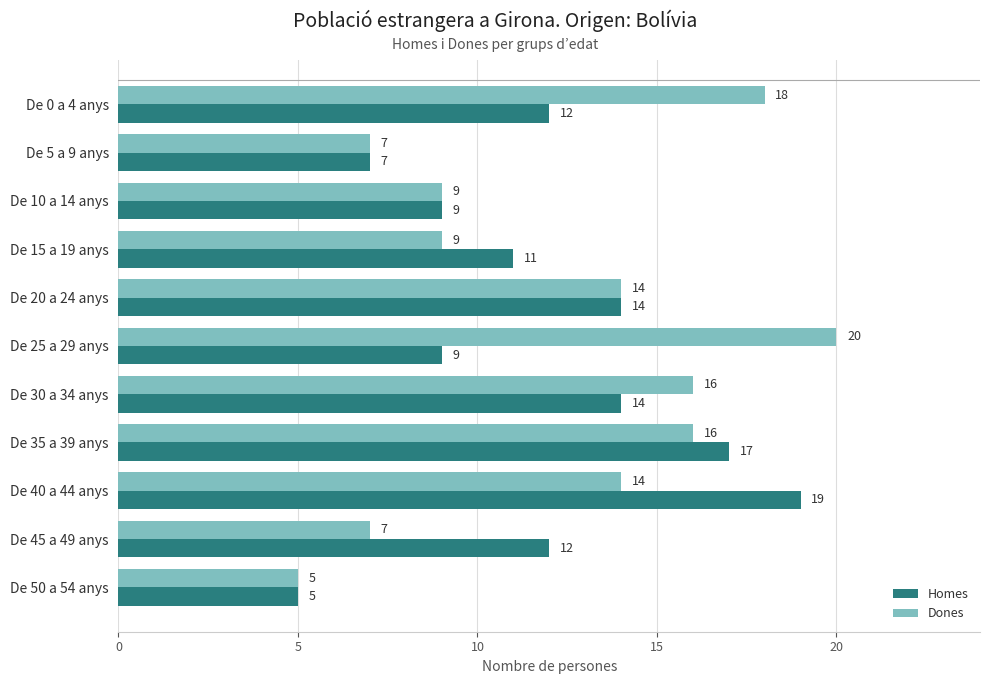

Which series has the largest range (max minus min)?

Dones